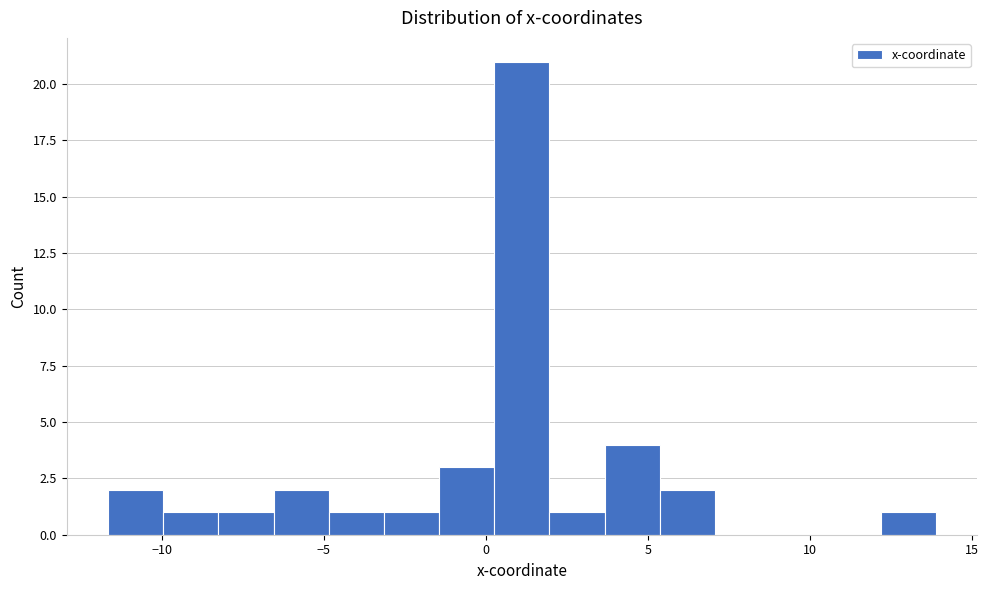

Around what value on the x-axis is the tallest bar? Give the approximate position of its centre, as read against the axis.

1.0